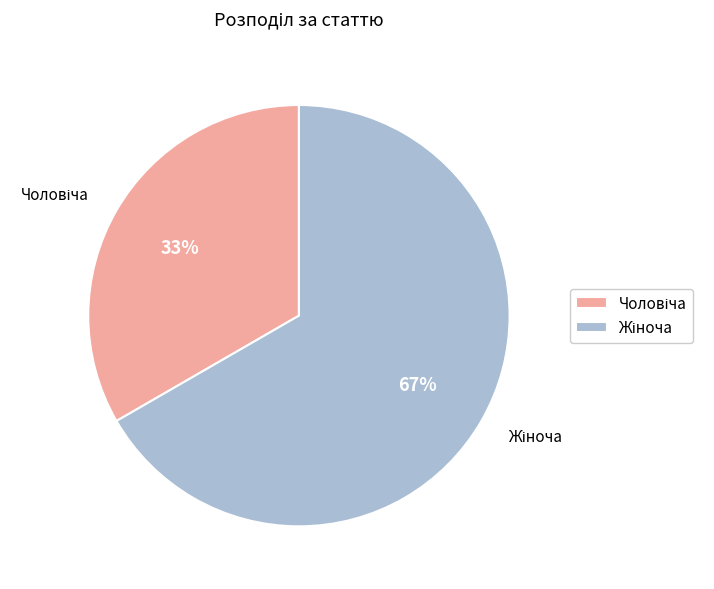

Is there any slice that represents more than half of the pie?

Yes